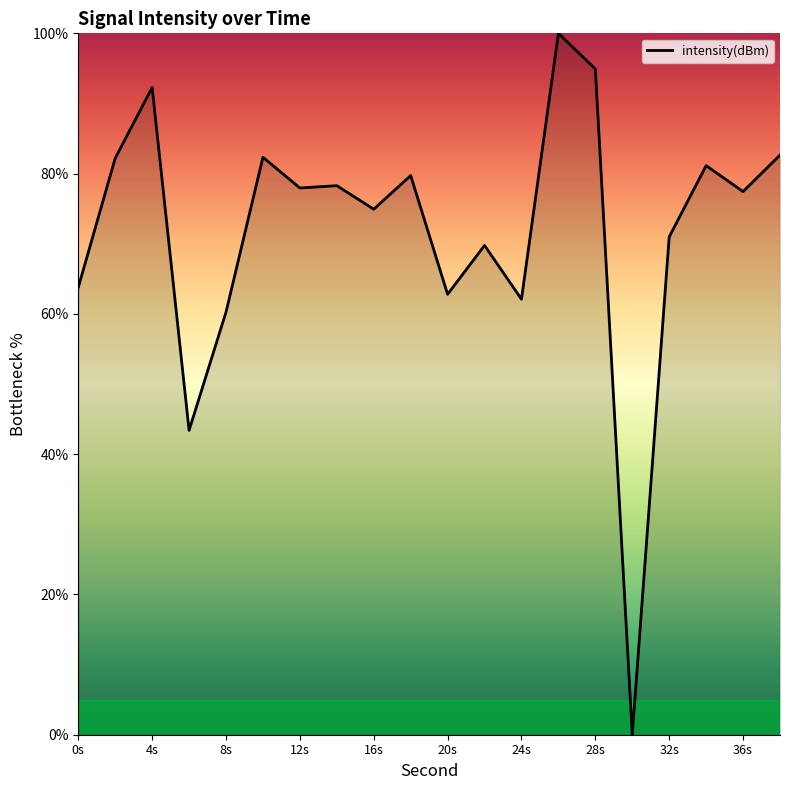

Does the chart display data point markers on the line(s)?

No